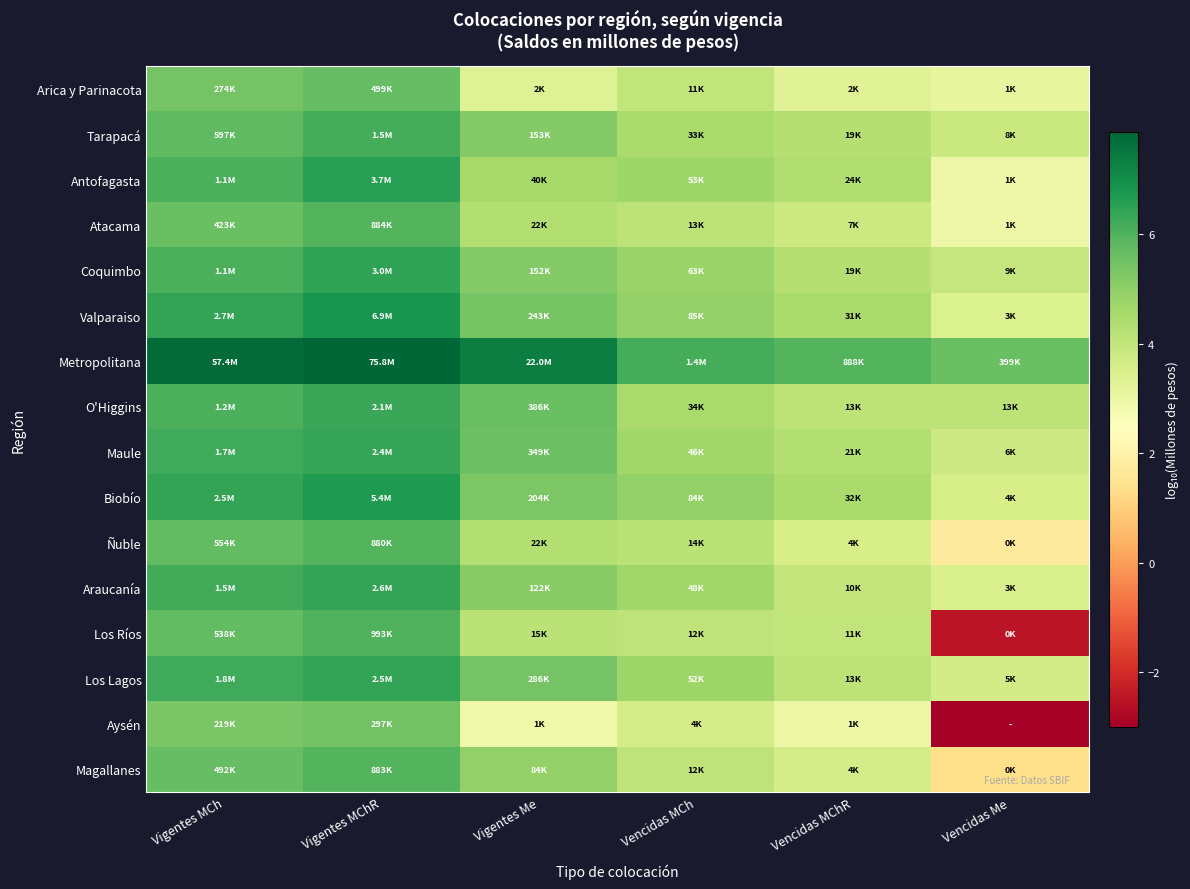

Reading left to right, extract all data points from this chart.

Arica y Parinacota: Vigentes MCh=5.4	Vigentes MChR=5.7	Vigentes Me=3.3	Vencidas MCh=4.0	Vencidas MChR=3.3	Vencidas Me=3.1
Tarapacá: Vigentes MCh=5.8	Vigentes MChR=6.2	Vigentes Me=5.2	Vencidas MCh=4.5	Vencidas MChR=4.3	Vencidas Me=3.9
Antofagasta: Vigentes MCh=6.1	Vigentes MChR=6.6	Vigentes Me=4.6	Vencidas MCh=4.7	Vencidas MChR=4.4	Vencidas Me=2.9
Atacama: Vigentes MCh=5.6	Vigentes MChR=5.9	Vigentes Me=4.3	Vencidas MCh=4.1	Vencidas MChR=3.8	Vencidas Me=2.9
Coquimbo: Vigentes MCh=6.1	Vigentes MChR=6.5	Vigentes Me=5.2	Vencidas MCh=4.8	Vencidas MChR=4.3	Vencidas Me=3.9
Valparaiso: Vigentes MCh=6.4	Vigentes MChR=6.8	Vigentes Me=5.4	Vencidas MCh=4.9	Vencidas MChR=4.5	Vencidas Me=3.4
Metropolitana: Vigentes MCh=7.8	Vigentes MChR=7.9	Vigentes Me=7.3	Vencidas MCh=6.2	Vencidas MChR=5.9	Vencidas Me=5.6
O'Higgins: Vigentes MCh=6.1	Vigentes MChR=6.3	Vigentes Me=5.6	Vencidas MCh=4.5	Vencidas MChR=4.1	Vencidas Me=4.1
Maule: Vigentes MCh=6.2	Vigentes MChR=6.4	Vigentes Me=5.5	Vencidas MCh=4.7	Vencidas MChR=4.3	Vencidas Me=3.8
Biobío: Vigentes MCh=6.4	Vigentes MChR=6.7	Vigentes Me=5.3	Vencidas MCh=4.9	Vencidas MChR=4.5	Vencidas Me=3.5
Ñuble: Vigentes MCh=5.7	Vigentes MChR=5.9	Vigentes Me=4.3	Vencidas MCh=4.2	Vencidas MChR=3.5	Vencidas Me=1.7
Araucanía: Vigentes MCh=6.2	Vigentes MChR=6.4	Vigentes Me=5.1	Vencidas MCh=4.7	Vencidas MChR=4.0	Vencidas Me=3.5
Los Ríos: Vigentes MCh=5.7	Vigentes MChR=6.0	Vigentes Me=4.2	Vencidas MCh=4.1	Vencidas MChR=4.0	Vencidas Me=-2.5
Los Lagos: Vigentes MCh=6.3	Vigentes MChR=6.4	Vigentes Me=5.5	Vencidas MCh=4.7	Vencidas MChR=4.1	Vencidas Me=3.7
Aysén: Vigentes MCh=5.3	Vigentes MChR=5.5	Vigentes Me=2.9	Vencidas MCh=3.6	Vencidas MChR=3.0	Vencidas Me=-3.0
Magallanes: Vigentes MCh=5.7	Vigentes MChR=5.9	Vigentes Me=4.9	Vencidas MCh=4.1	Vencidas MChR=3.6	Vencidas Me=1.3